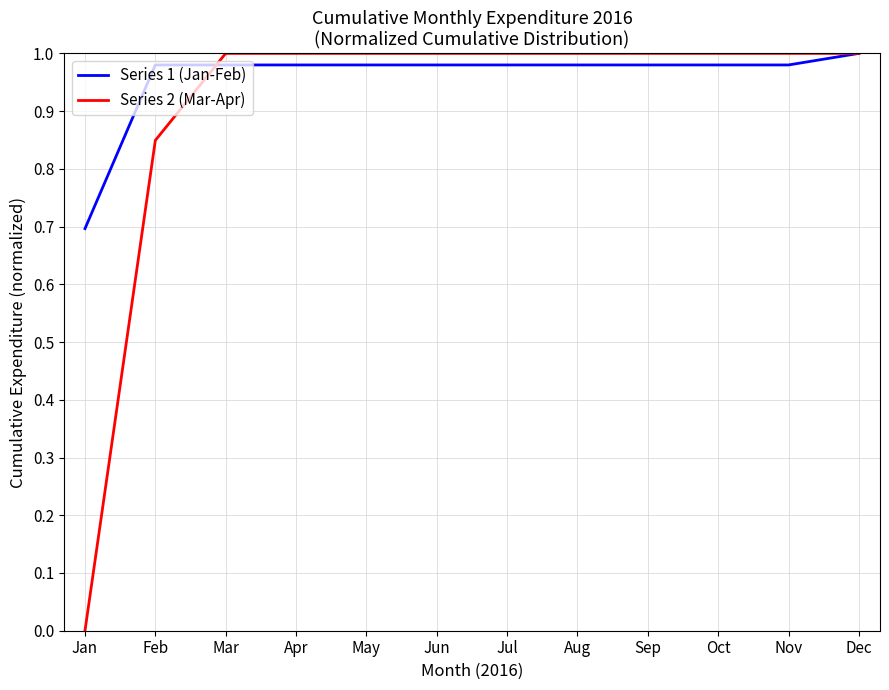

Count the number of categories in the chart.

12